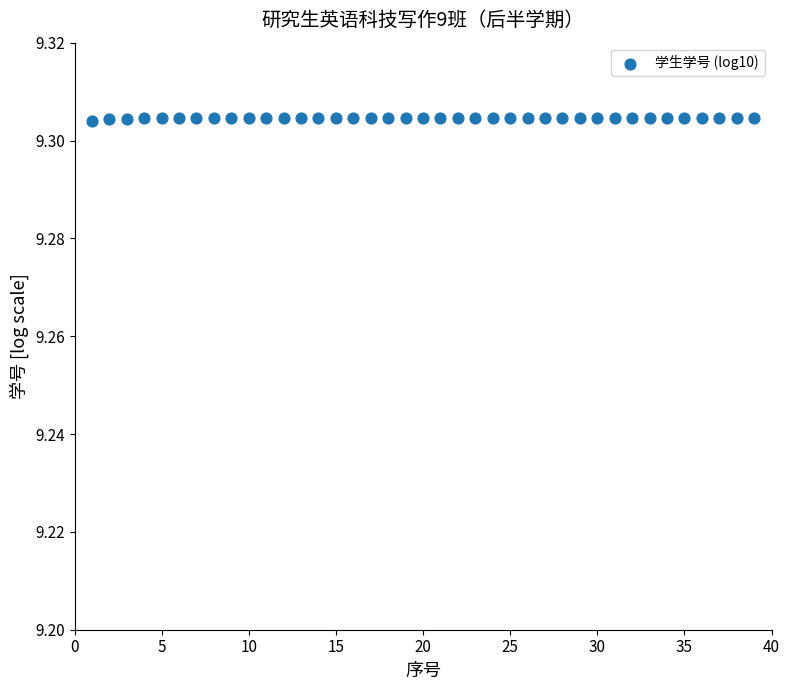

What is the range of X values (max minus min)?

38.0